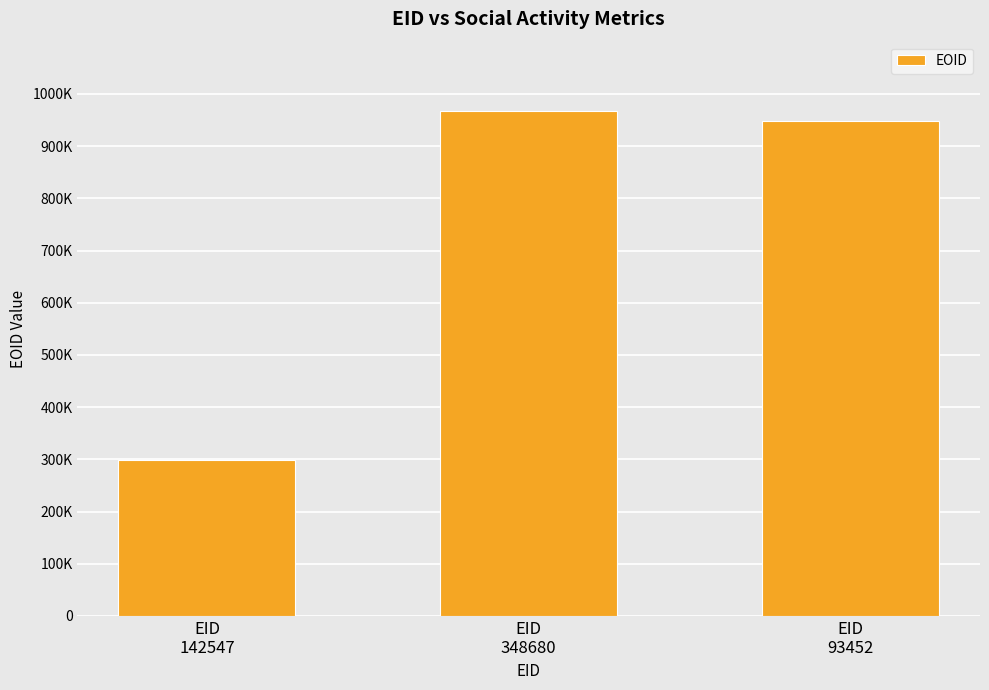

Which category has the highest value across all series?

EID
348680